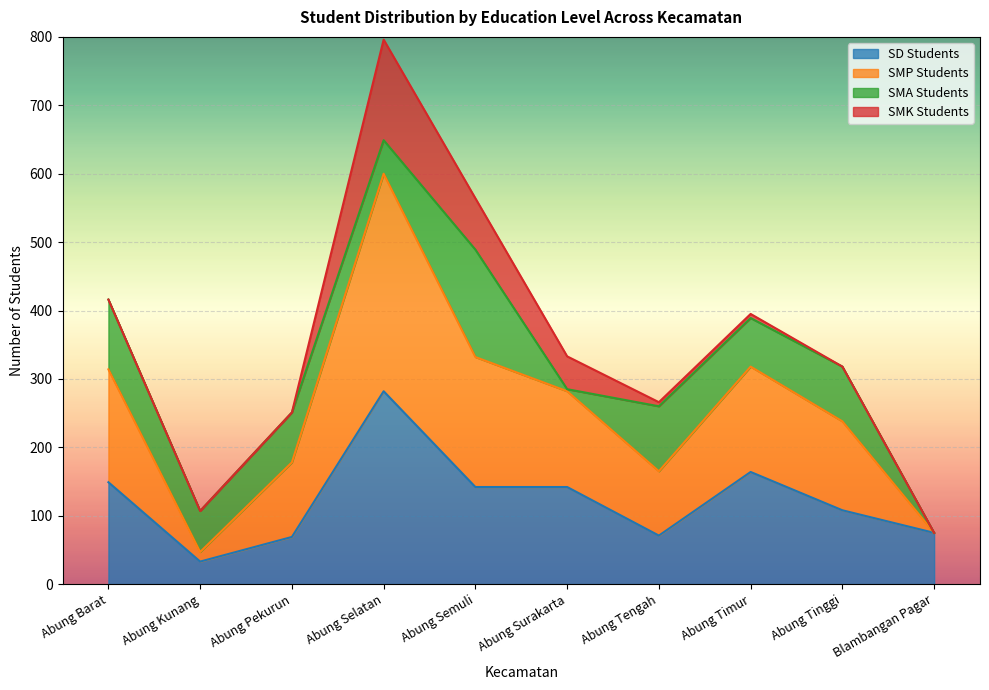

At which category is the sum across all series the highest?

Abung Selatan